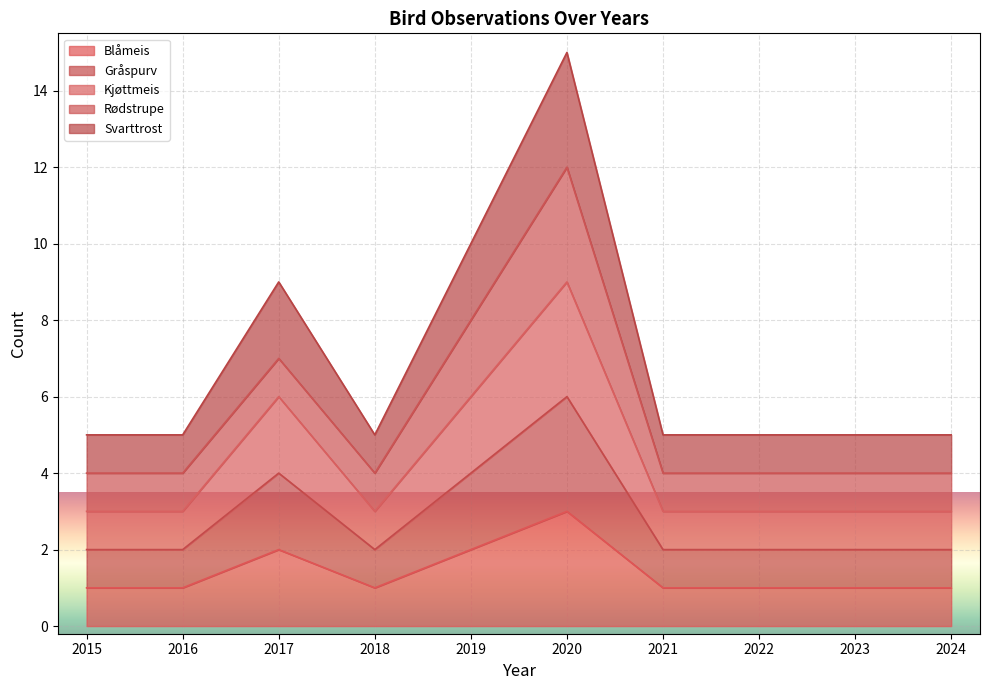

Which series changed the most between 2020 and 2024?

Svarttrost